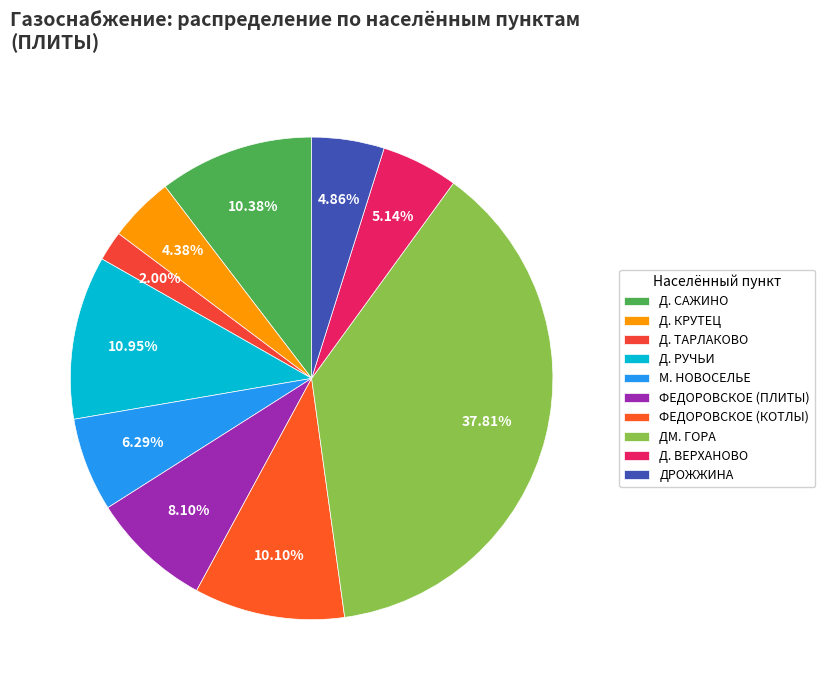

Which category has the biggest portion of the pie?

ДМ. ГОРА